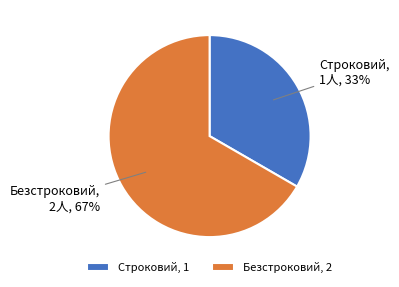

Does any single category account for the majority?

Yes